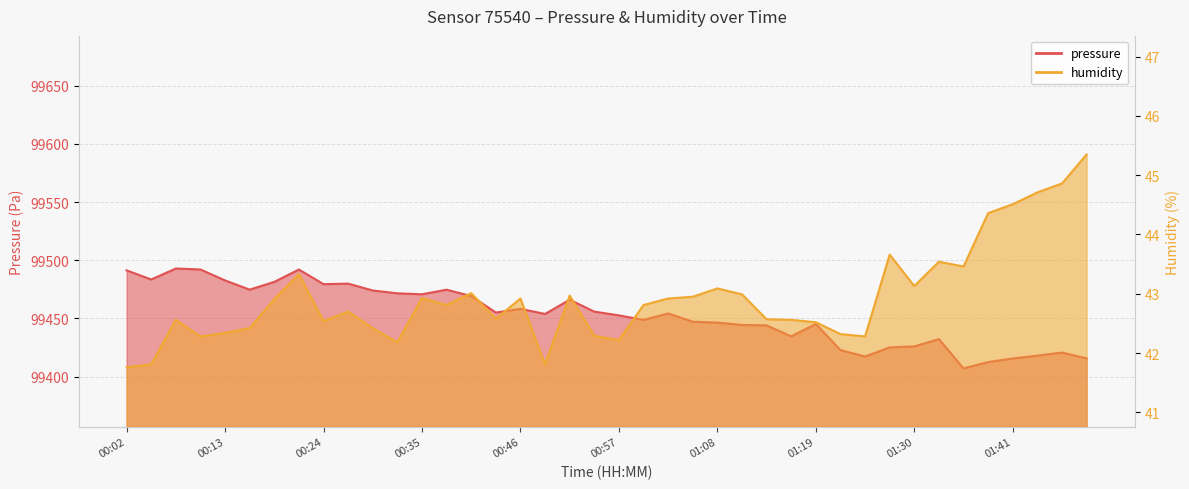

Reading left to right, extract all data points from this chart.

pressure: 00:02=99491.3	00:05=99483.5	00:07=99492.9	00:10=99492.1	00:13=99482.7	00:16=99474.8	00:18=99481.4	00:21=99492.0	00:24=99479.5	00:27=99479.9	00:29=99474.0	00:32=99471.6	00:35=99470.8	00:38=99474.7	00:40=99469.2	00:43=99455.1	00:46=99458.2	00:49=99453.8	00:51=99466.1	00:54=99455.8	00:57=99452.6	01:00=99448.8	01:02=99454.2	01:05=99447.2	01:08=99446.4	01:11=99444.4	01:13=99444.0	01:16=99434.6	01:19=99445.2	01:22=99422.8	01:24=99417.3	01:27=99425.1	01:30=99425.9	01:33=99432.2	01:35=99407.0	01:38=99412.5	01:41=99415.6	01:47=99418.0	01:50=99420.7	01:53=99415.6
humidity: 00:02=41.8	00:05=41.8	00:07=42.6	00:10=42.3	00:13=42.3	00:16=42.4	00:18=42.9	00:21=43.3	00:24=42.5	00:27=42.7	00:29=42.4	00:32=42.2	00:35=42.9	00:38=42.8	00:40=43.0	00:43=42.6	00:46=42.9	00:49=41.8	00:51=43.0	00:54=42.3	00:57=42.2	01:00=42.8	01:02=42.9	01:05=43.0	01:08=43.1	01:11=43.0	01:13=42.6	01:16=42.6	01:19=42.5	01:22=42.3	01:24=42.3	01:27=43.7	01:30=43.1	01:33=43.5	01:35=43.5	01:38=44.4	01:41=44.5	01:47=44.7	01:50=44.9	01:53=45.4